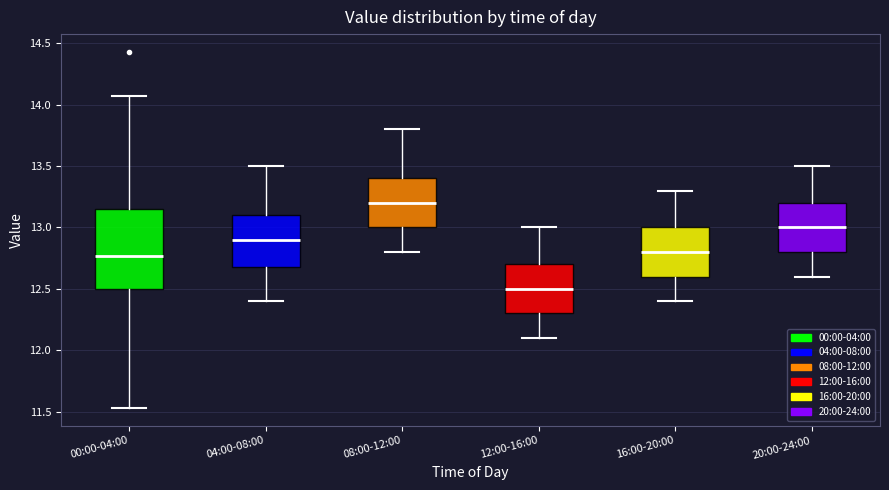

Where does the upper whisker of the box for 00:00-04:00 end on the y-axis? The values are not printed on the chart, so give them approximately, as read against the axis.

14.05